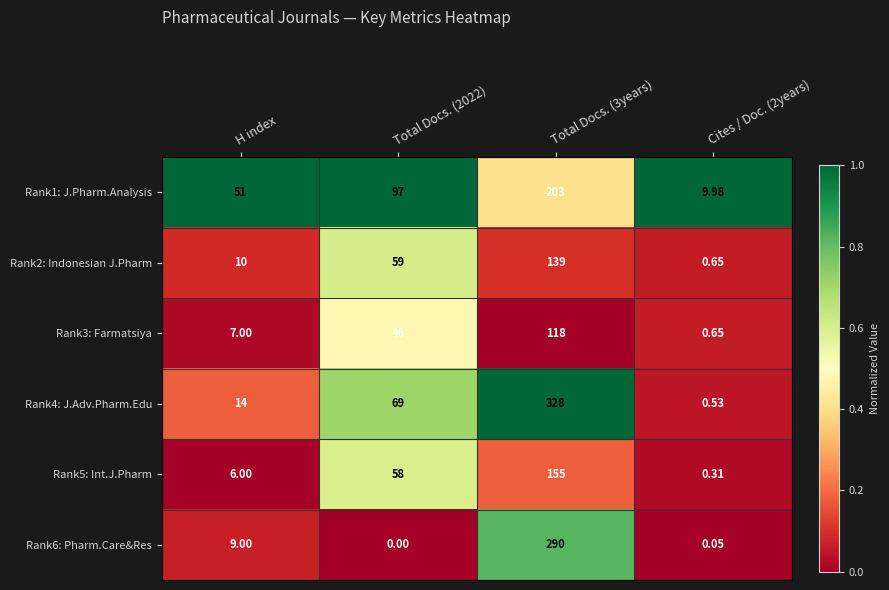

Rank the series at Total Docs. (3years) from lowest to highest value.

Rank3: Farmatsiya, Rank2: Indonesian J.Pharm, Rank5: Int.J.Pharm, Rank1: J.Pharm.Analysis, Rank6: Pharm.Care&Res, Rank4: J.Adv.Pharm.Edu